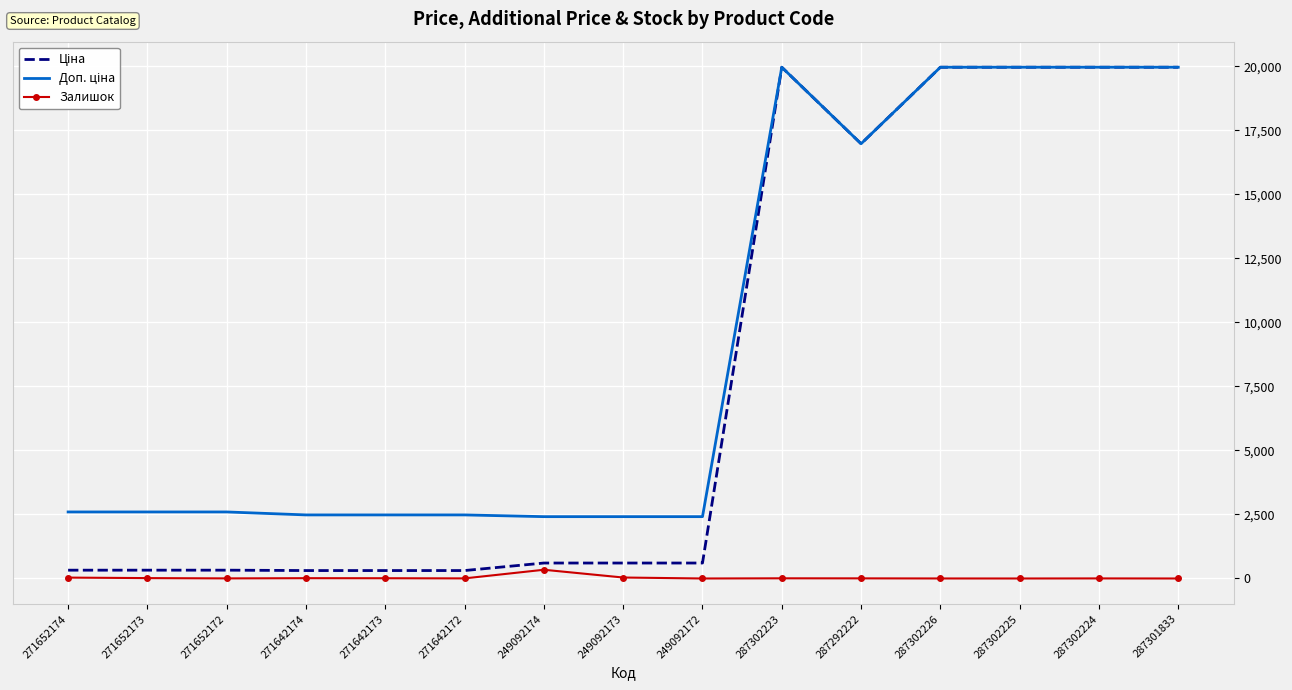

Is it true that Залишок equals 15.0 at 271652173?

True